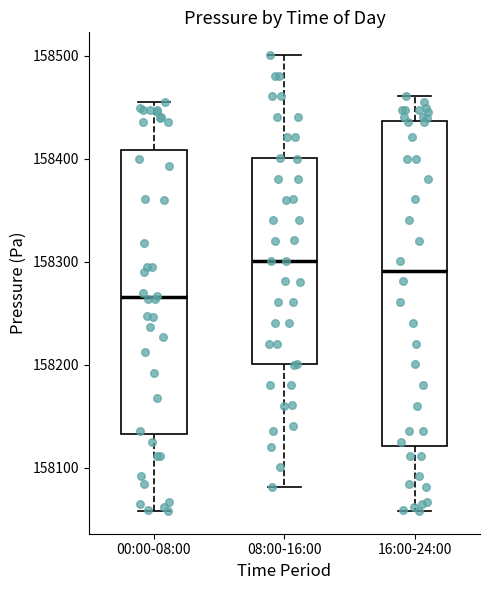

Reading left to right, read every box against the y-axis: the position of its median line, the range the box covers, and the ends of its whiskers. The values are not printed on the chart, so give them approximately, as read against the axis.

00:00-08:00: median 158270, box 158130 to 158410, whiskers 158060 to 158450
08:00-16:00: median 158300, box 158200 to 158400, whiskers 158080 to 158500
16:00-24:00: median 158290, box 158120 to 158440, whiskers 158060 to 158460